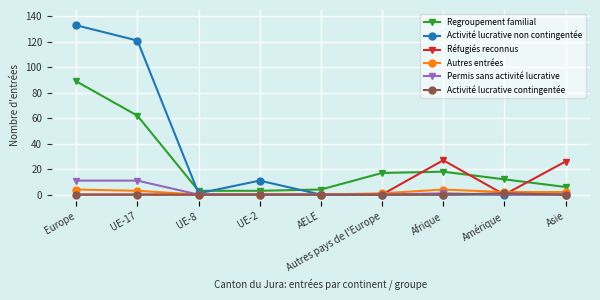

Reading left to right, transcribe all the data shown in this chart.

Regroupement familial: 89	62	3	3	4	17	18	12	6
Activité lucrative non contingentée: 133	121	1	11	0	0	0	0	0
Réfugiés reconnus: 0	0	0	0	0	0	27	0	26
Autres entrées: 4	3	0	0	0	1	4	2	2
Permis sans activité lucrative: 11	11	0	0	0	0	1	0	0
Activité lucrative contingentée: 0	0	0	0	0	0	0	1	0